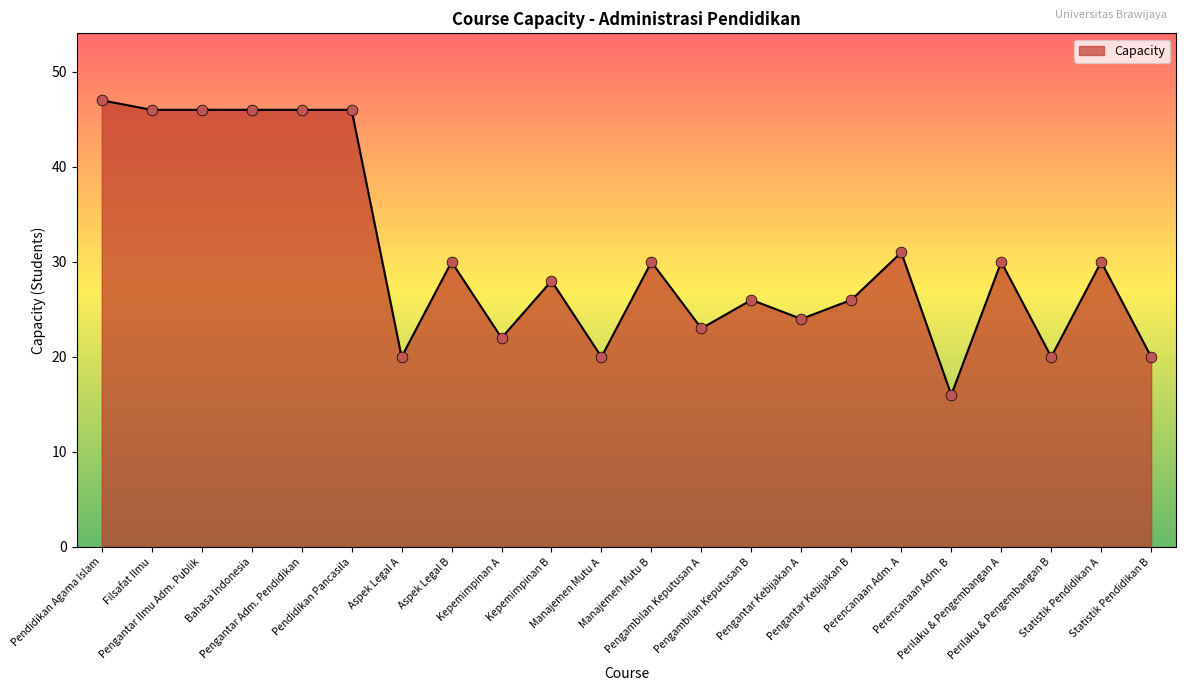

Approximately how many times larger is the value at Filsafat Ilmu compared to Statistik Pendidikan A?

1.5